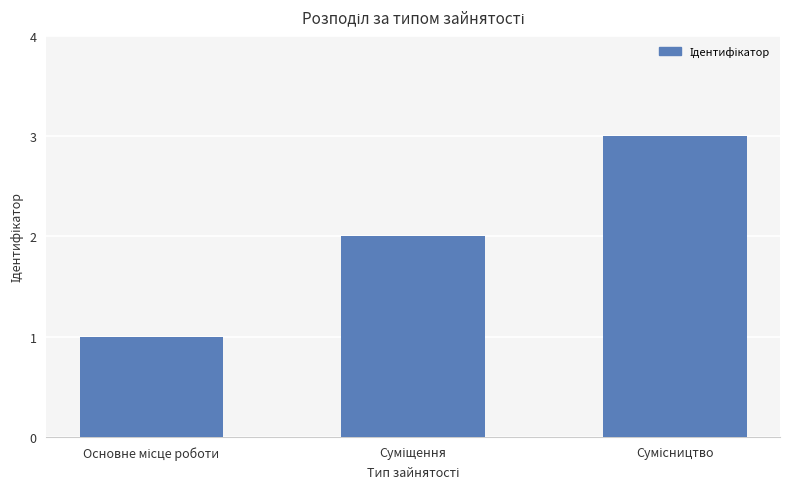

What is the sum of all values?

6